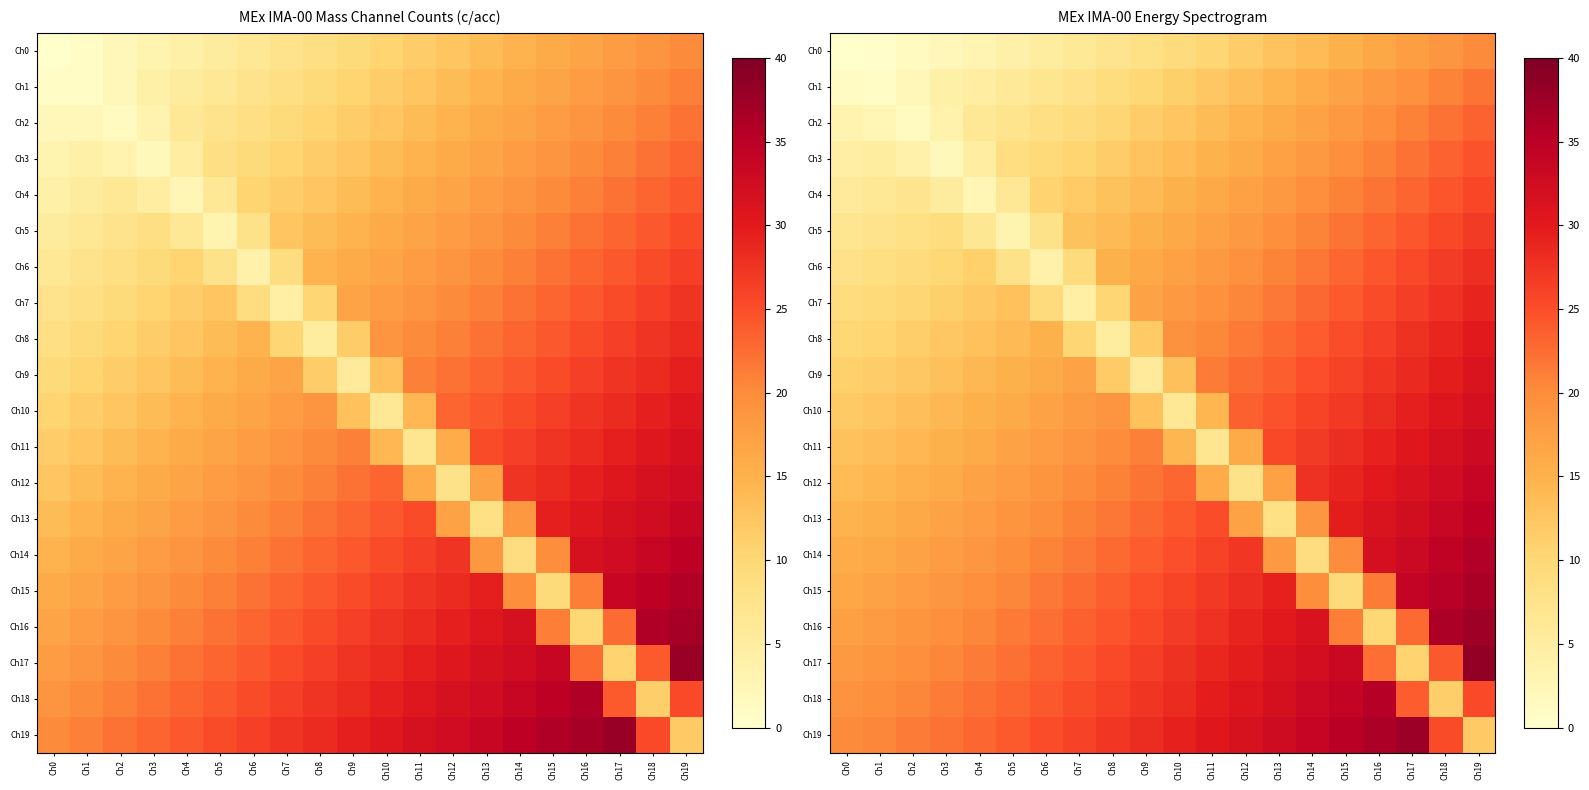

Where does the Ch7 series first go above 18?

Ch10